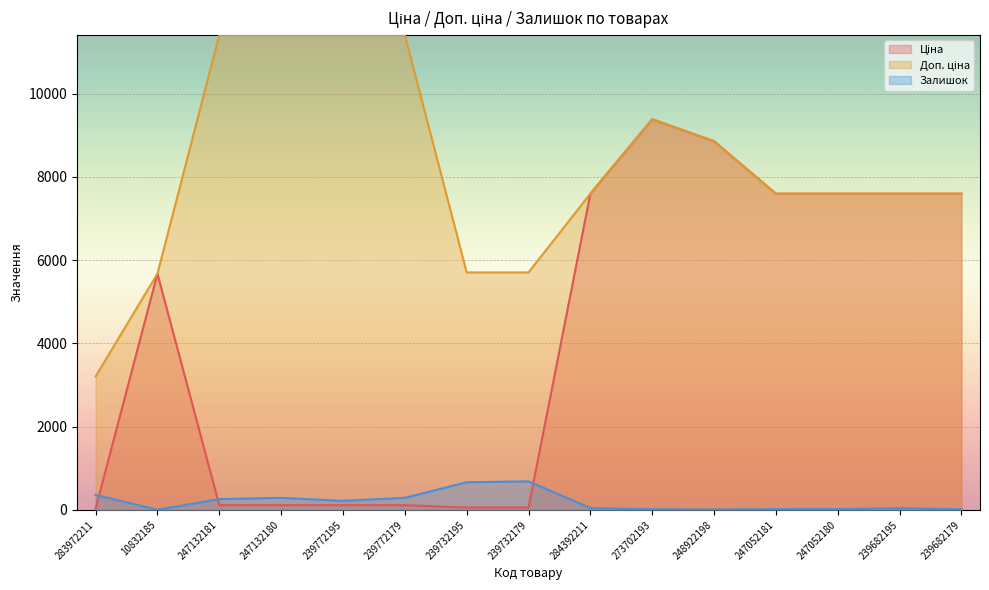

How many values in the Ціна series are below 5673?

7